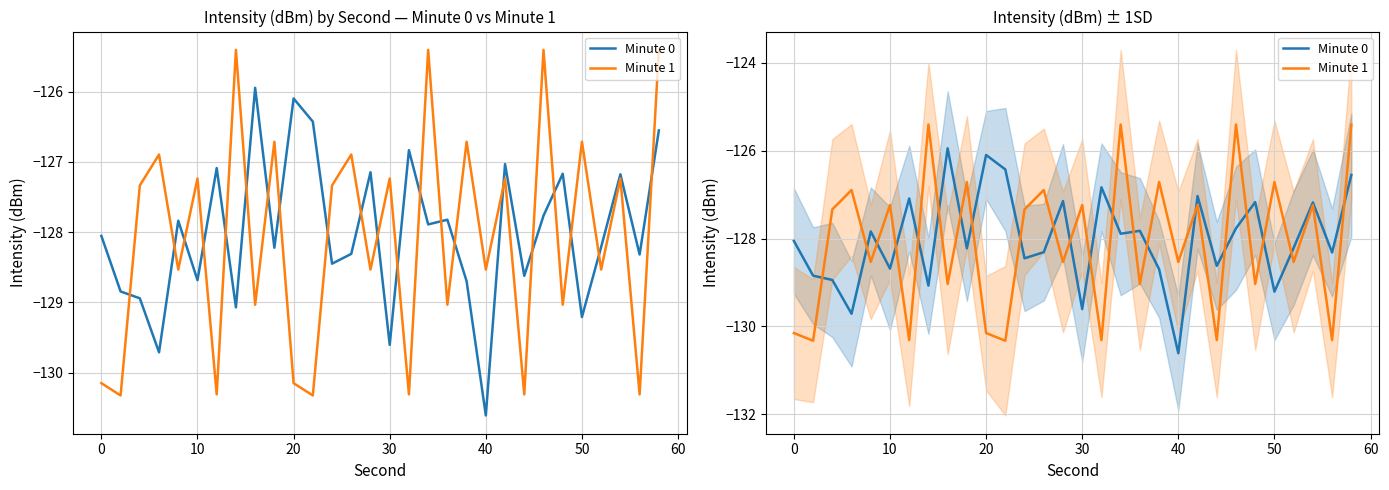

What is the value of the Minute 0 point at the 26th from the left?

-129.2